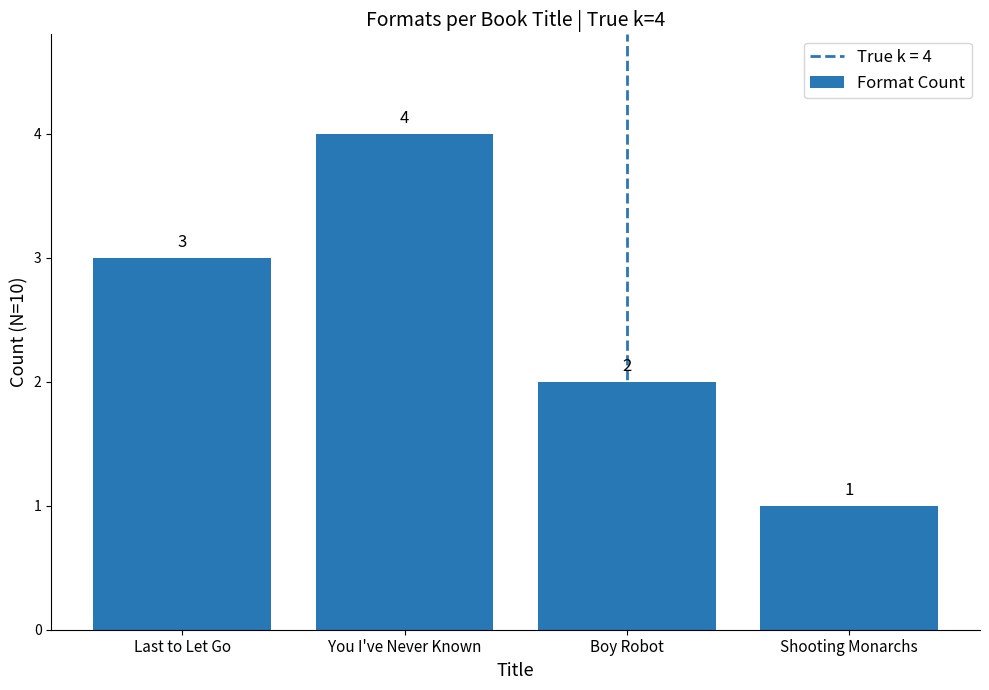

What is the ratio of the value at Boy Robot to the value at You I've Never Known?

0.5